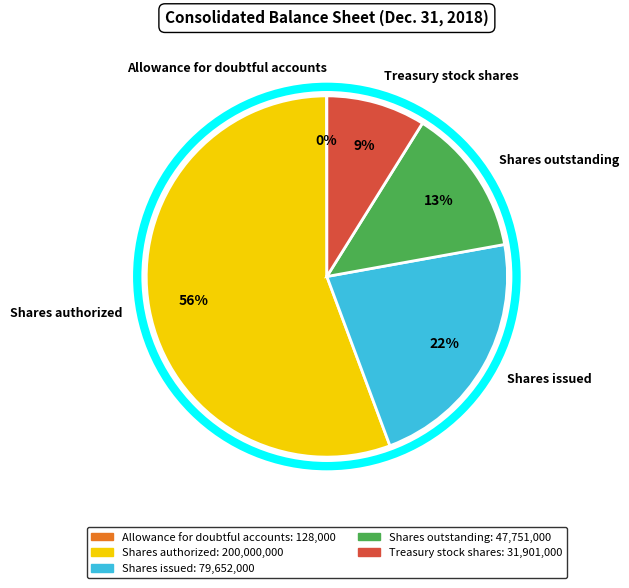

To the nearest percent, what portion does Shares outstanding represent?

13%